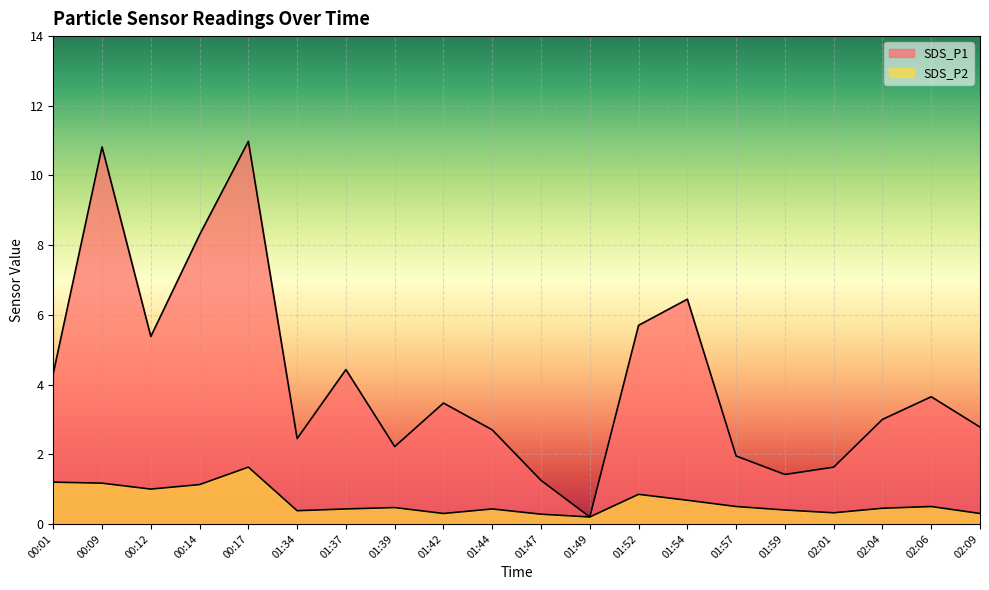

At which category is the sum across all series the highest?

00:17